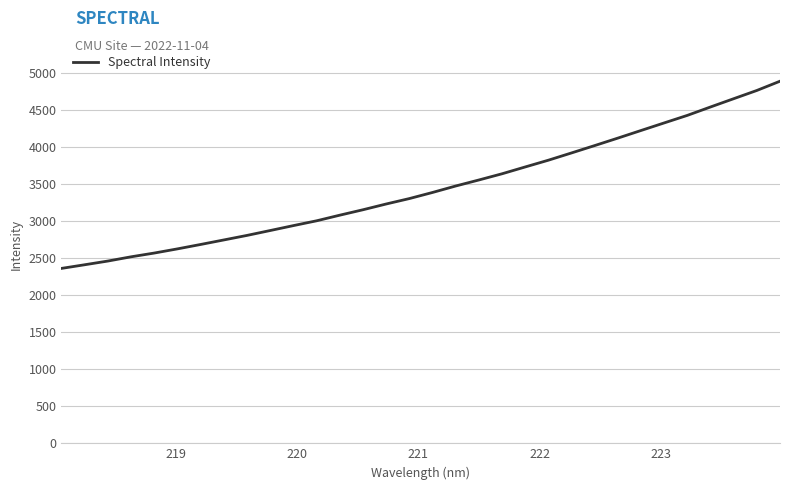

What is the difference between the maximum and minimum values?

2528.7